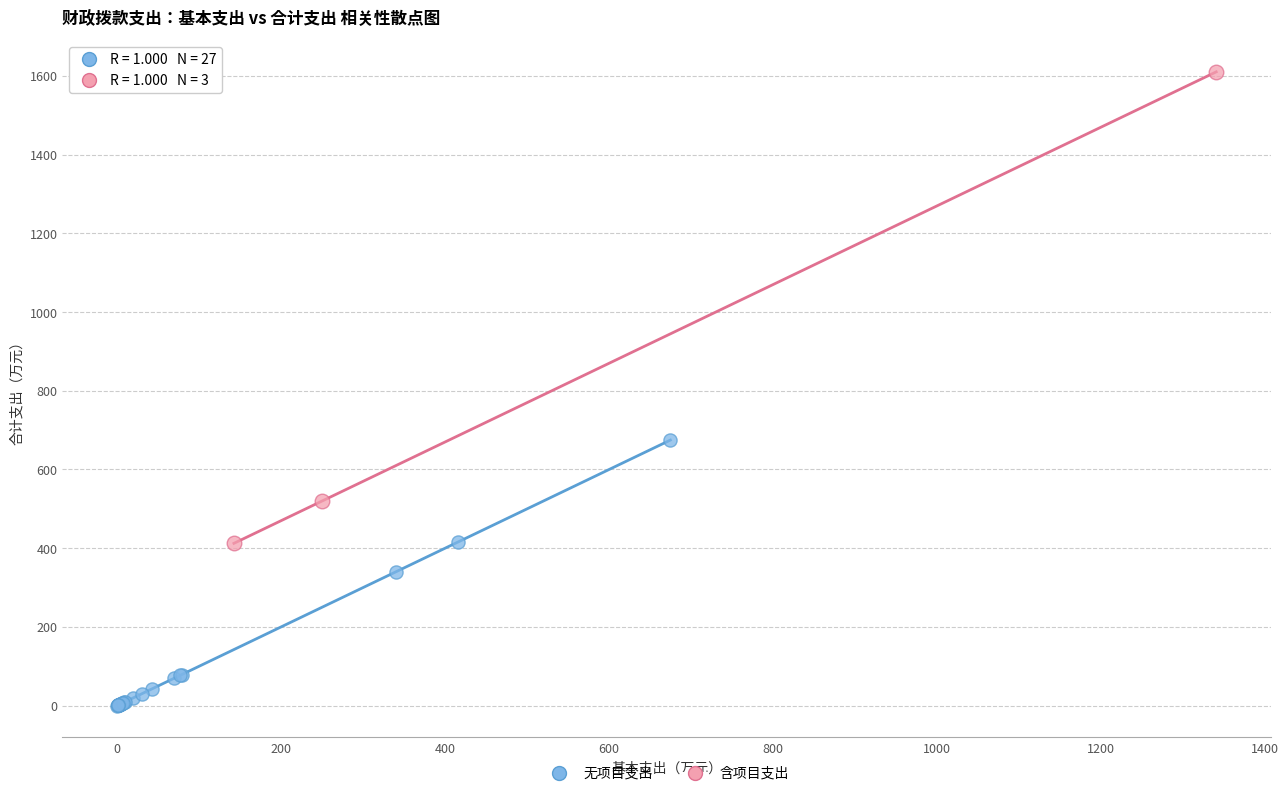

What are all the series names shown in the legend?

无项目支出, 含项目支出